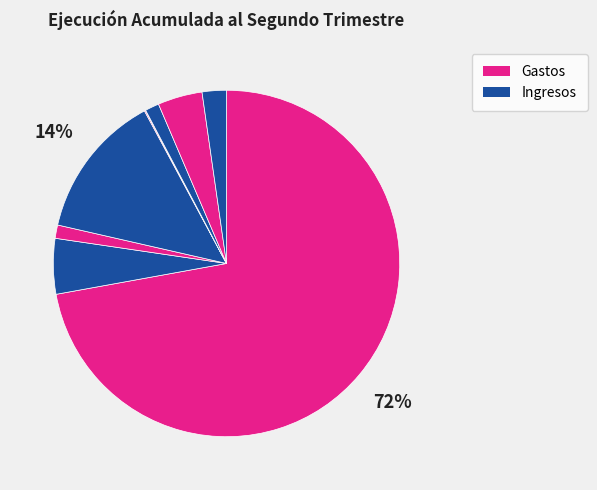

Does any single category account for the majority?

Yes